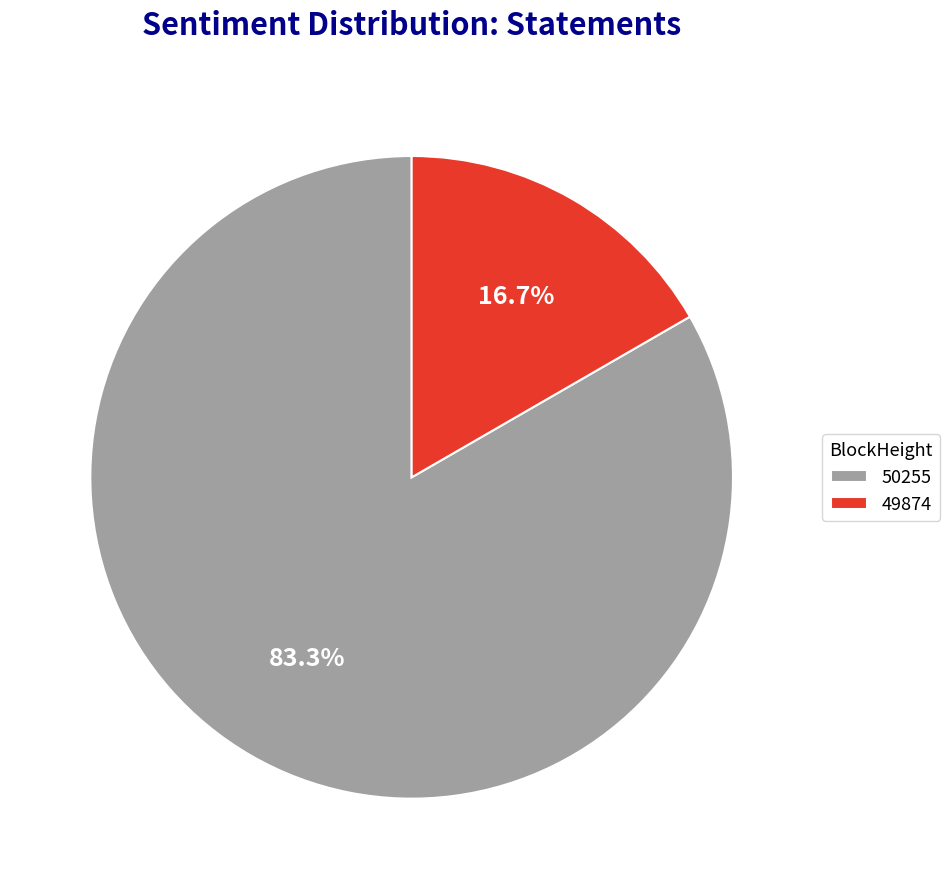

Which slice represents more than half of the pie?

50255